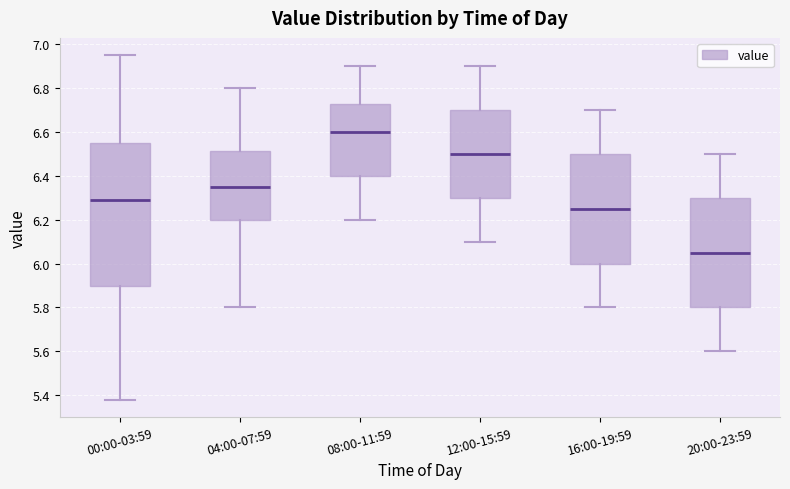

Reading left to right, read every box against the y-axis: the position of its median line, the range the box covers, and the ends of its whiskers. The values are not printed on the chart, so give them approximately, as read against the axis.

00:00-03:59: median 6.30, box 5.90 to 6.54, whiskers 5.38 to 6.96
04:00-07:59: median 6.36, box 6.20 to 6.52, whiskers 5.80 to 6.80
08:00-11:59: median 6.60, box 6.40 to 6.72, whiskers 6.20 to 6.90
12:00-15:59: median 6.50, box 6.30 to 6.70, whiskers 6.10 to 6.90
16:00-19:59: median 6.26, box 6.00 to 6.50, whiskers 5.80 to 6.70
20:00-23:59: median 6.06, box 5.80 to 6.30, whiskers 5.60 to 6.50